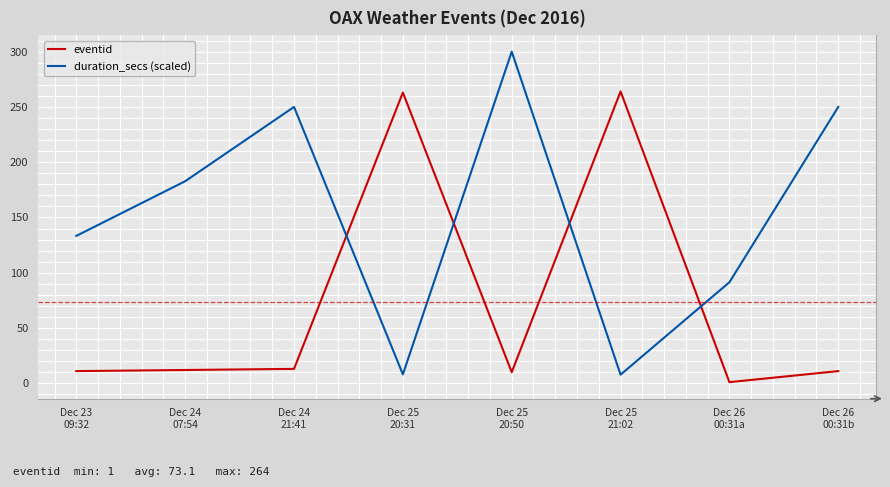

What is the maximum value for duration_secs (scaled)?

300.0